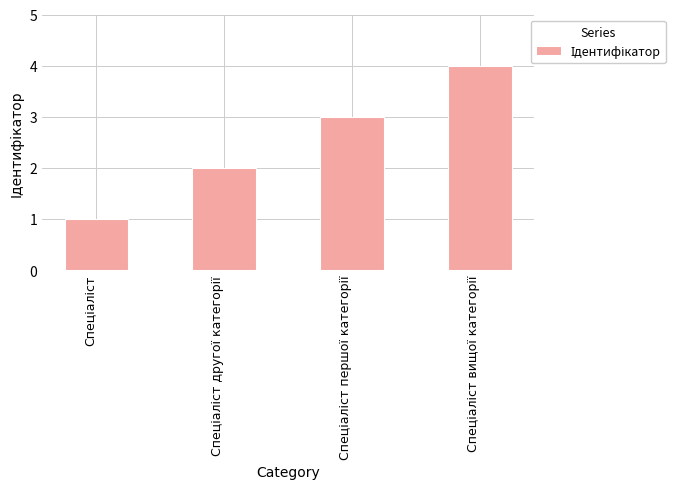

What is the value of the 3rd bar from the left?

3